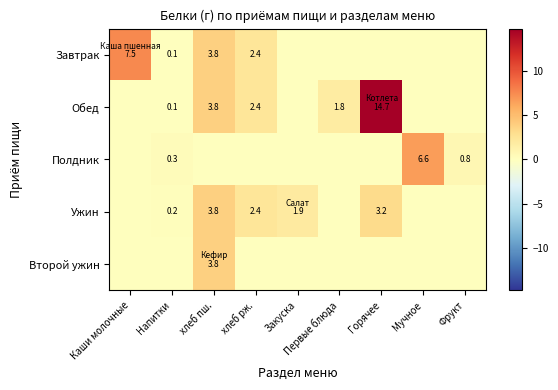

True or false: Ужин has a value of 1.2 at хлеб рж..

False